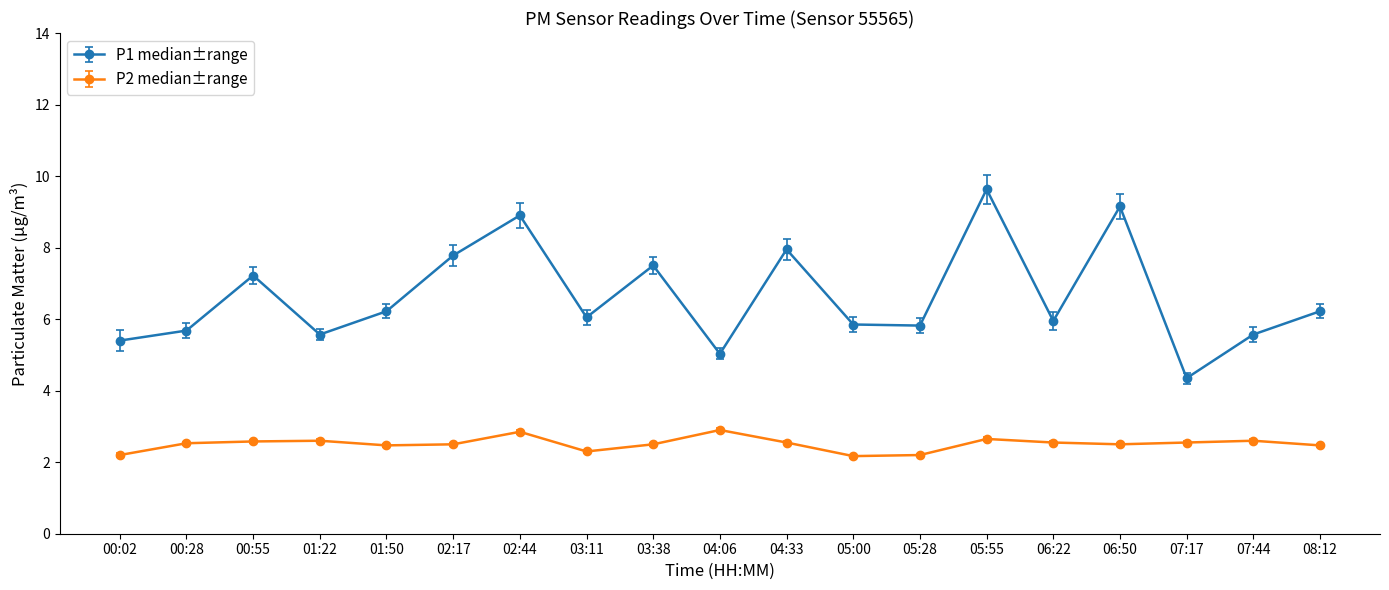

Which series has the largest total across all categories?

P1 median±range